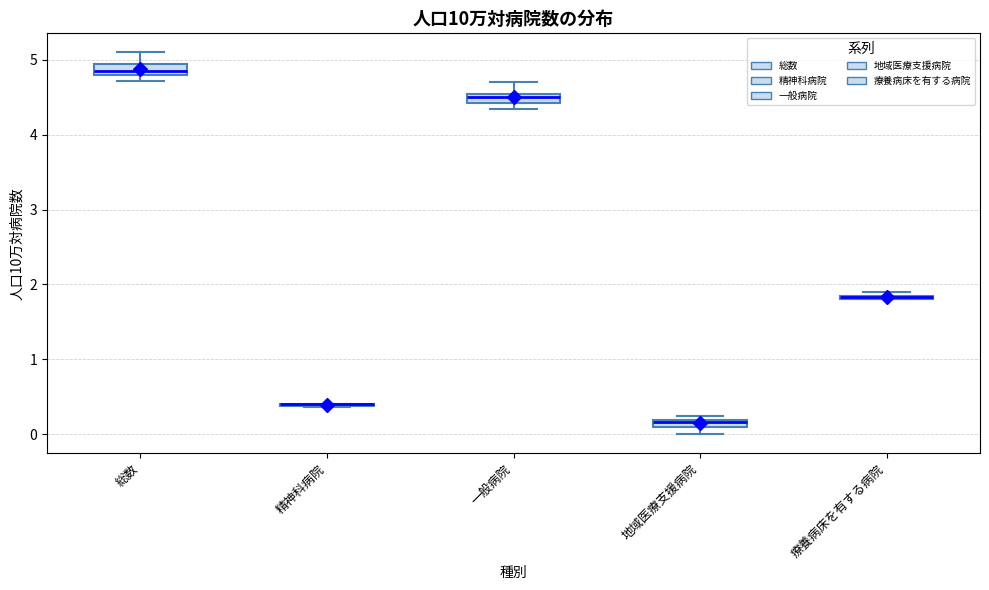

Where is the upper edge of the box for 地域医療支援病院 on the y-axis? The values are not printed on the chart, so give them approximately, as read against the axis.

0.2